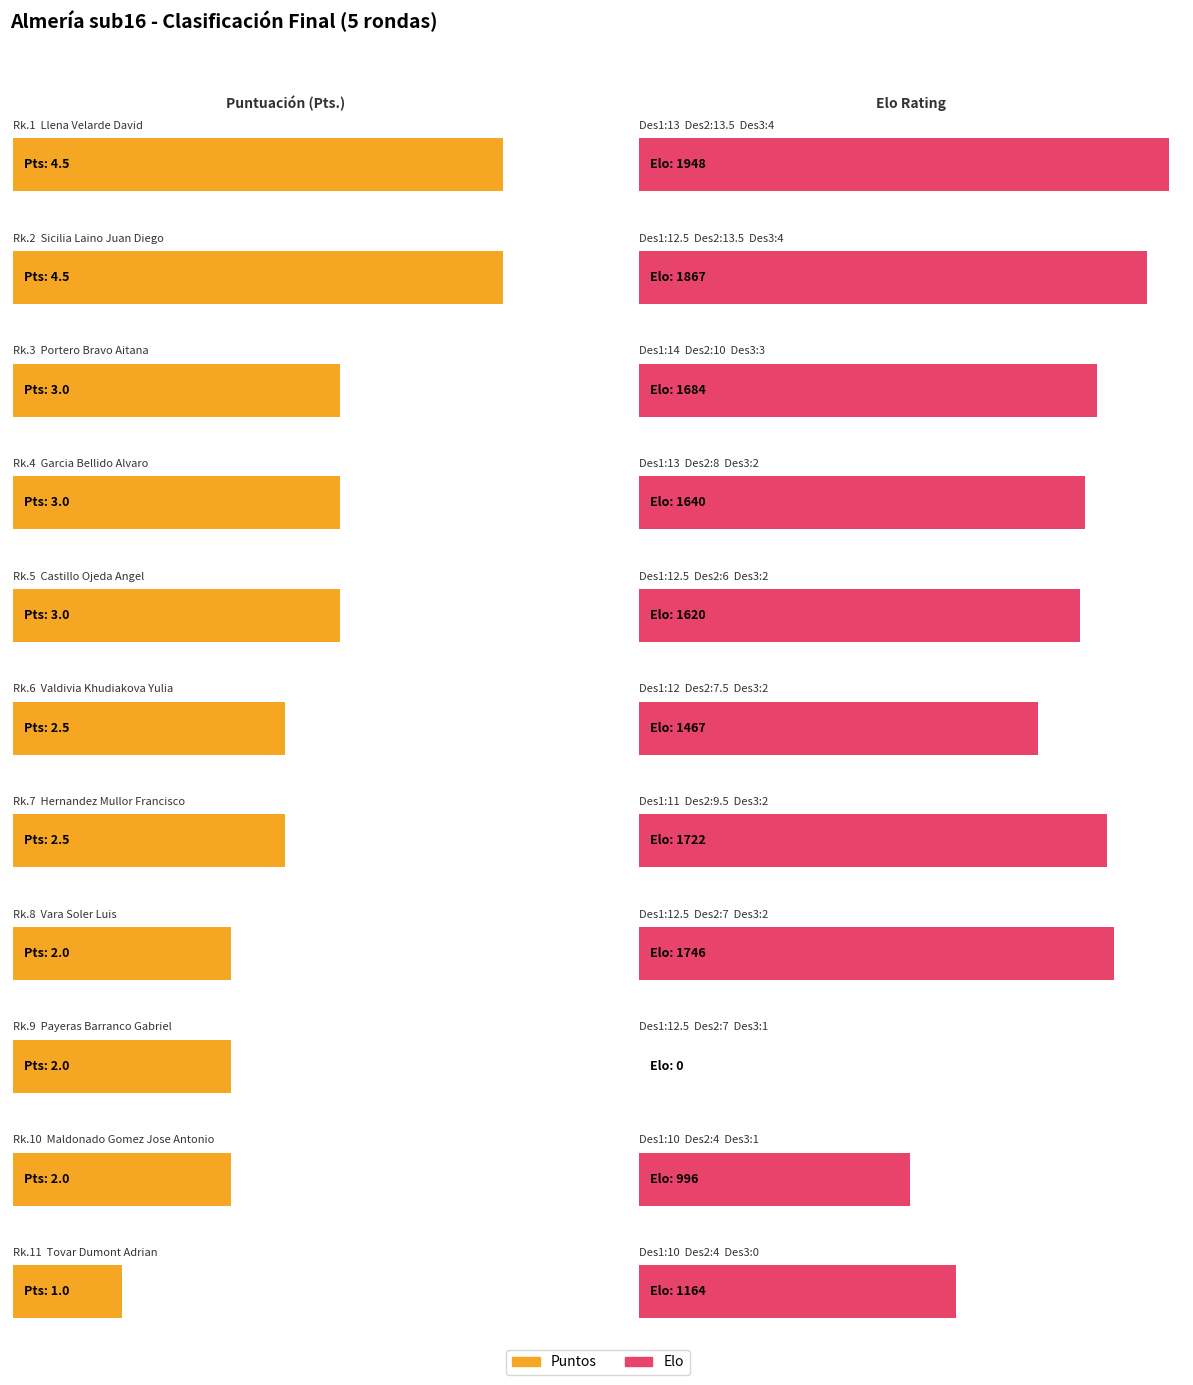

Is the value of Elo at Vara Soler Luis greater than the value of Pts. at Tovar Dumont Adrian?

Yes